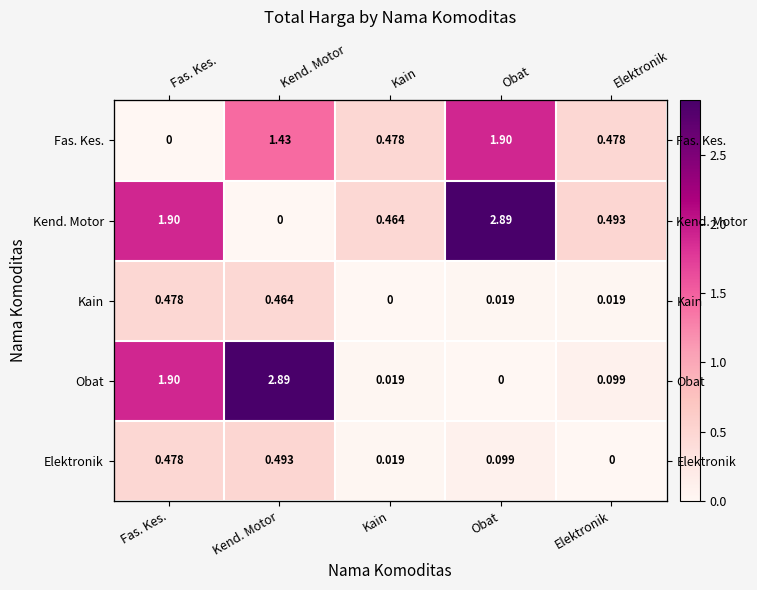

At which label does Obat reach its peak?

Kend. Motor